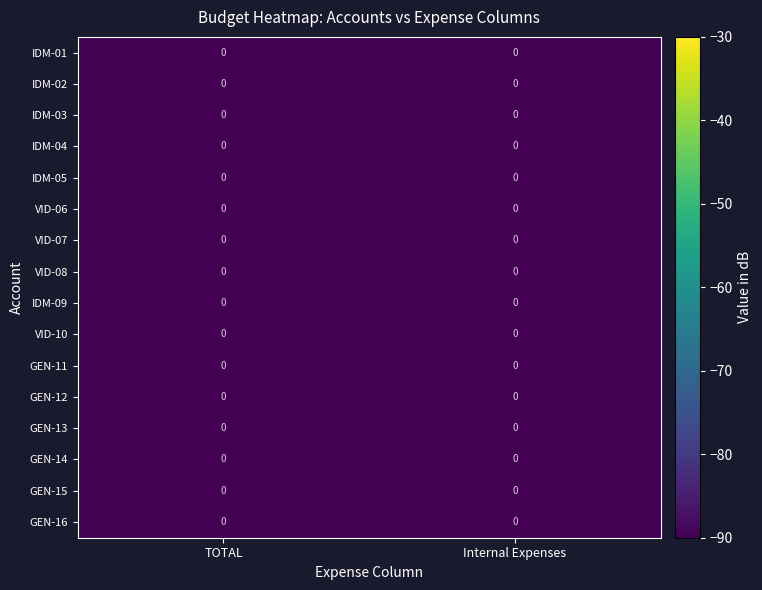

Rank the series by their maximum value, from highest to lowest.

IDM-03, GEN-12, GEN-16, VID-06, IDM-02, VID-10, VID-07, IDM-04, GEN-13, IDM-01, GEN-11, GEN-15, IDM-09, GEN-14, IDM-05, VID-08